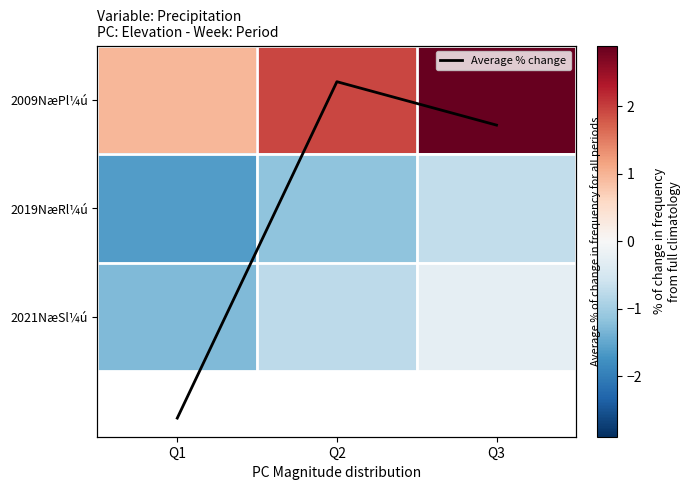

What is the difference between the maximum and minimum values in the 2009NæPl¼ú series?

1.9